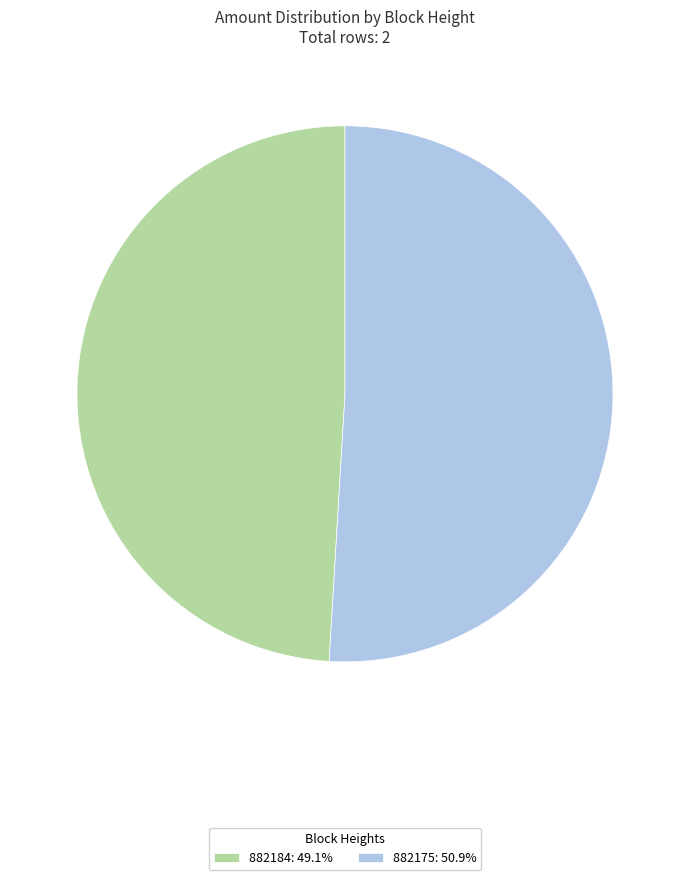

True or false: 882184 accounts for 55% of the total.

False